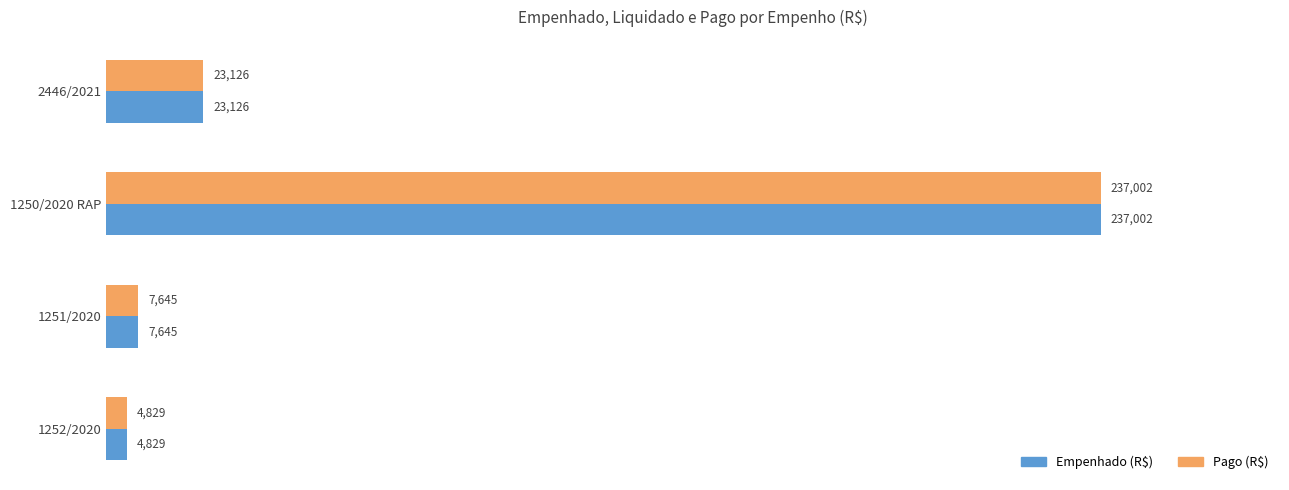

Rank the categories by Empenhado (R$) value from lowest to highest.

1252/2020, 1251/2020, 2446/2021, 1250/2020 RAP